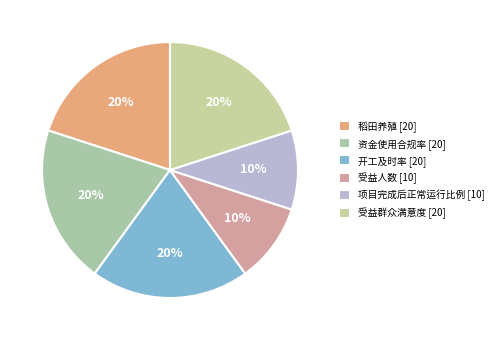

How many segments does this pie chart have?

6